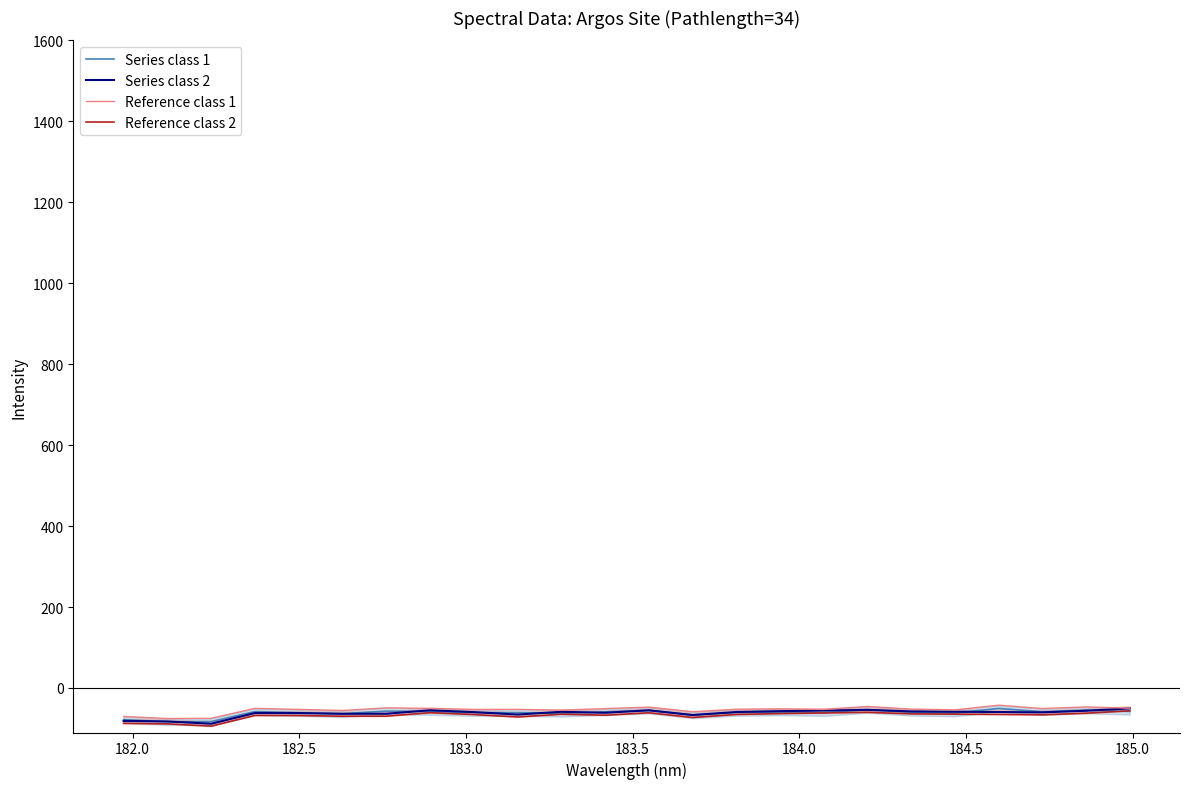

Reading right to left, what are all the values shown in this chart?

Series class 1: -57.9	-54.7	-58.8	-50.6	-62.0	-60.3	-53.6	-61.0	-59.5	-60.5	-66.7	-55.1	-59.0	-62.7	-60.9	-61.0	-58.3	-57.1	-63.6	-61.0	-58.4	-82.9	-83.4	-78.3
Series class 2: -50.4	-56.3	-60.3	-59.4	-58.7	-57.9	-54.0	-55.7	-57.2	-59.4	-66.8	-55.2	-61.3	-58.8	-65.7	-59.6	-55.1	-63.6	-63.8	-62.1	-61.8	-88.3	-82.7	-81.4
Reference class 1: -49.9	-46.7	-50.8	-42.6	-54.0	-52.3	-45.6	-53.0	-51.5	-52.5	-58.7	-47.1	-51.0	-54.7	-52.9	-53.0	-50.3	-49.1	-55.6	-53.0	-50.4	-74.9	-75.4	-70.3
Reference class 2: -56.4	-62.3	-66.3	-65.4	-64.7	-63.9	-60.0	-61.7	-63.2	-65.4	-72.8	-61.2	-67.3	-64.8	-71.7	-65.6	-61.1	-69.6	-69.8	-68.1	-67.8	-94.3	-88.7	-87.4